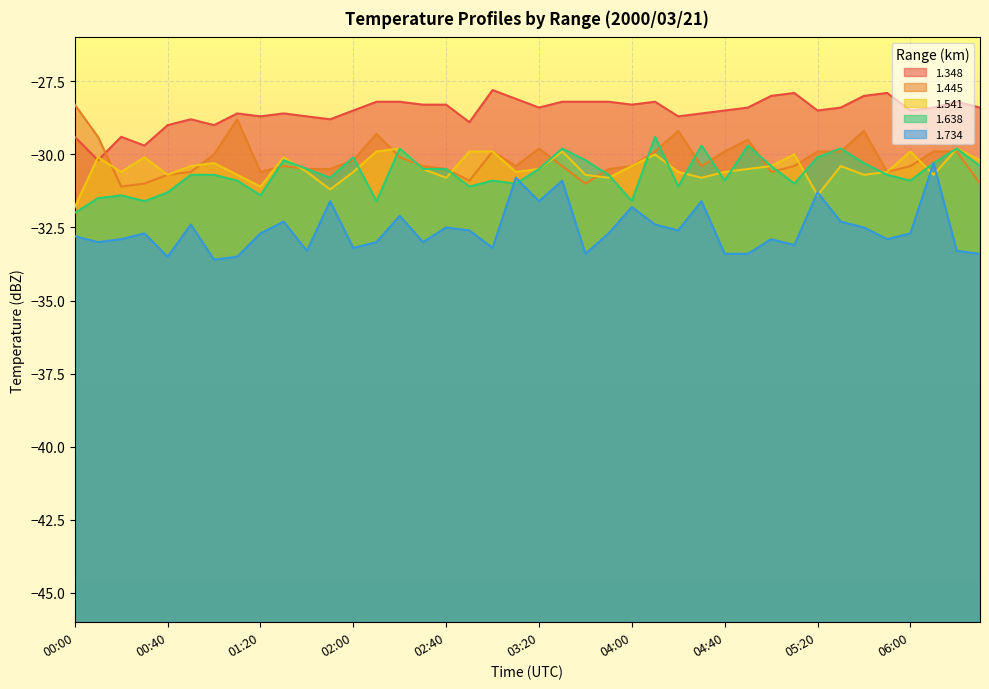

Does the chart have visible grid lines?

Yes